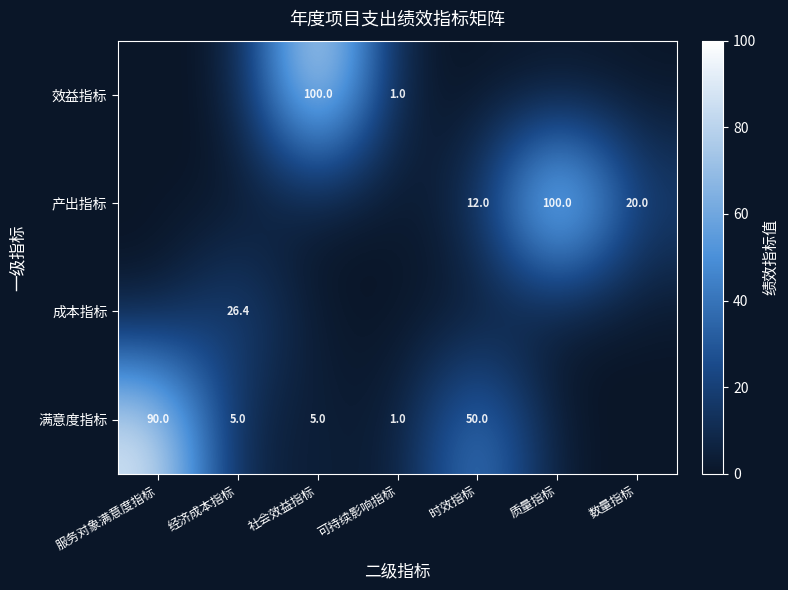

The value of 产出指标 at 数量指标 is 6.7. True or false?

False